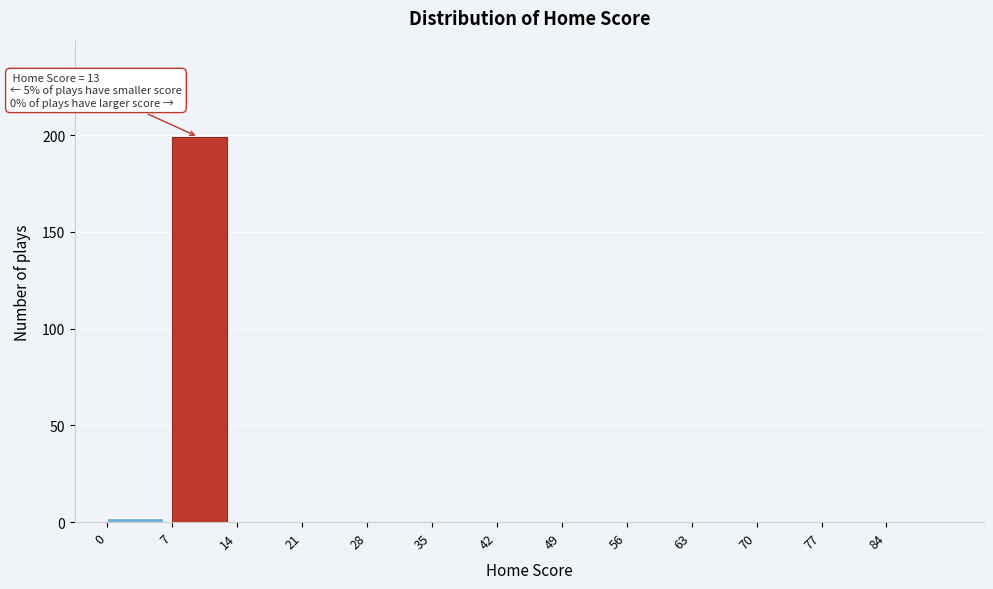

Which range on the x-axis has the tallest bar?

7 to 14